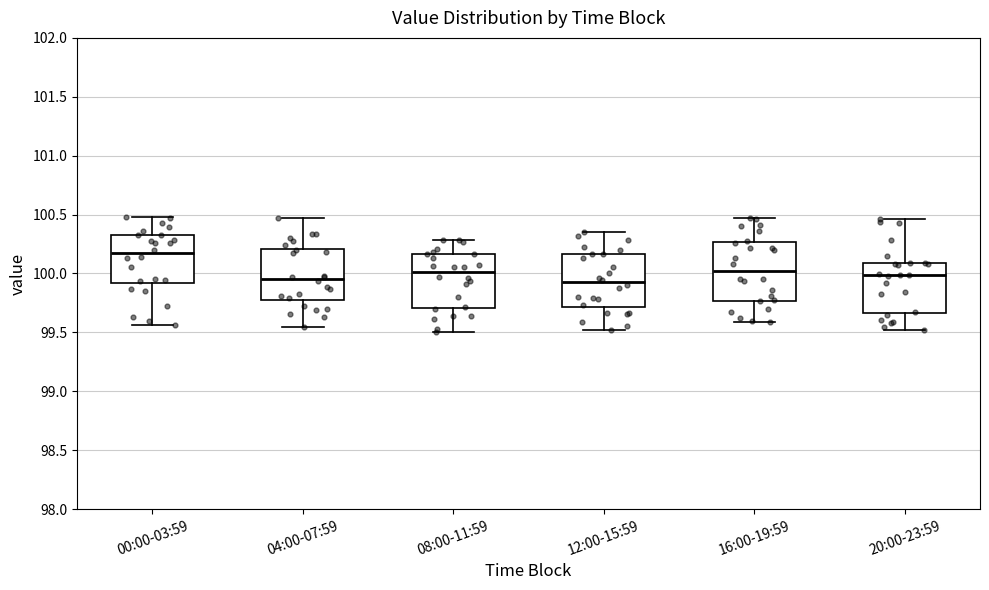

Where does the median line of the box for 04:00-07:59 sit on the y-axis? The values are not printed on the chart, so give them approximately, as read against the axis.

99.95